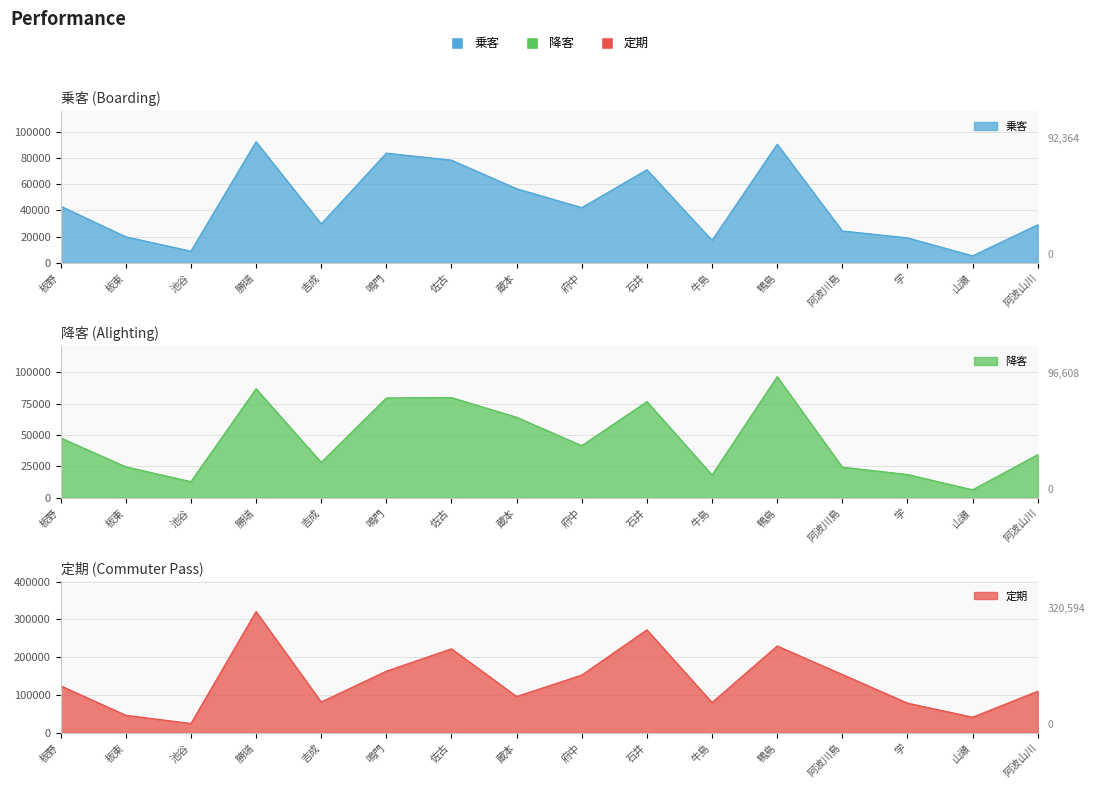

What is the average value of the 降客 series?

46362